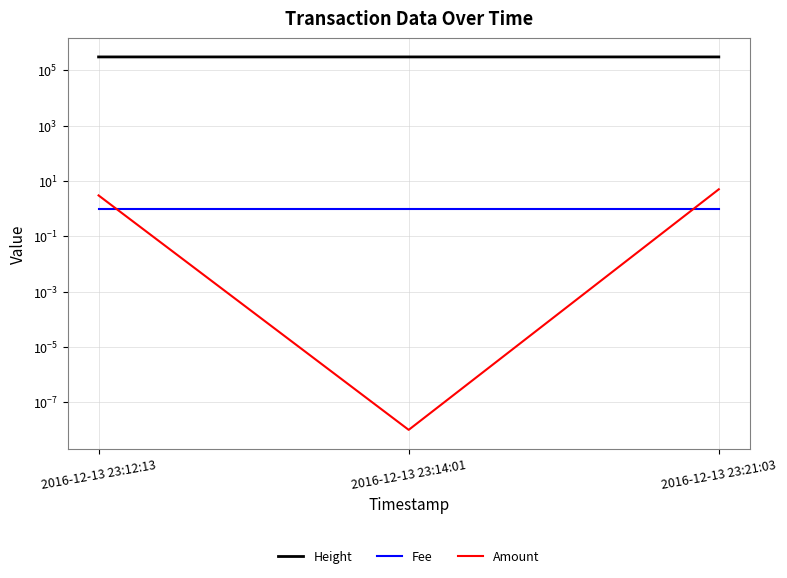

Which category has the lowest value across all series?

2016-12-13 23:14:01